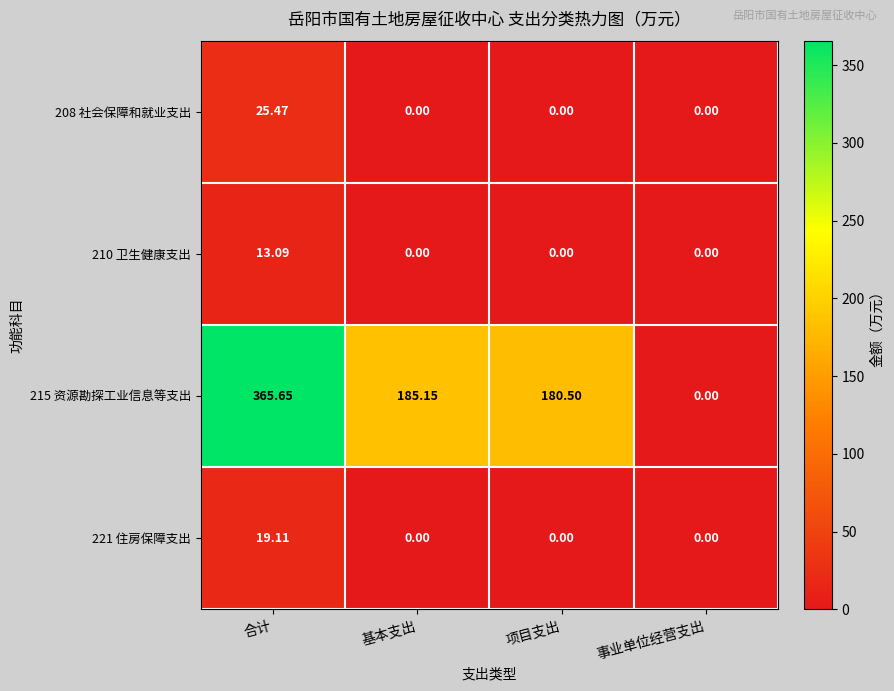

Which category has the lowest value in the 215 资源勘探工业信息等支出 series?

事业单位经营支出